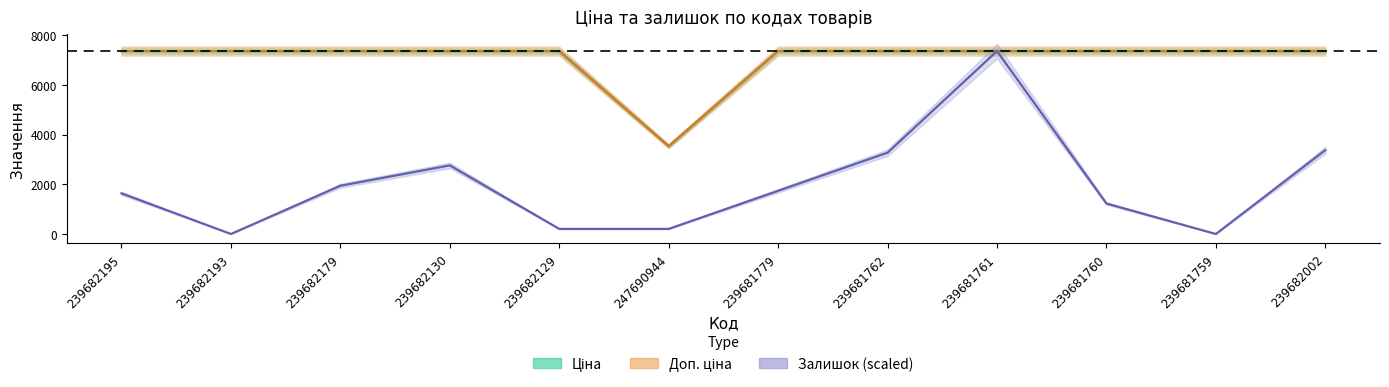

True or false: Ціна and Доп. ціна cross at least once.

False